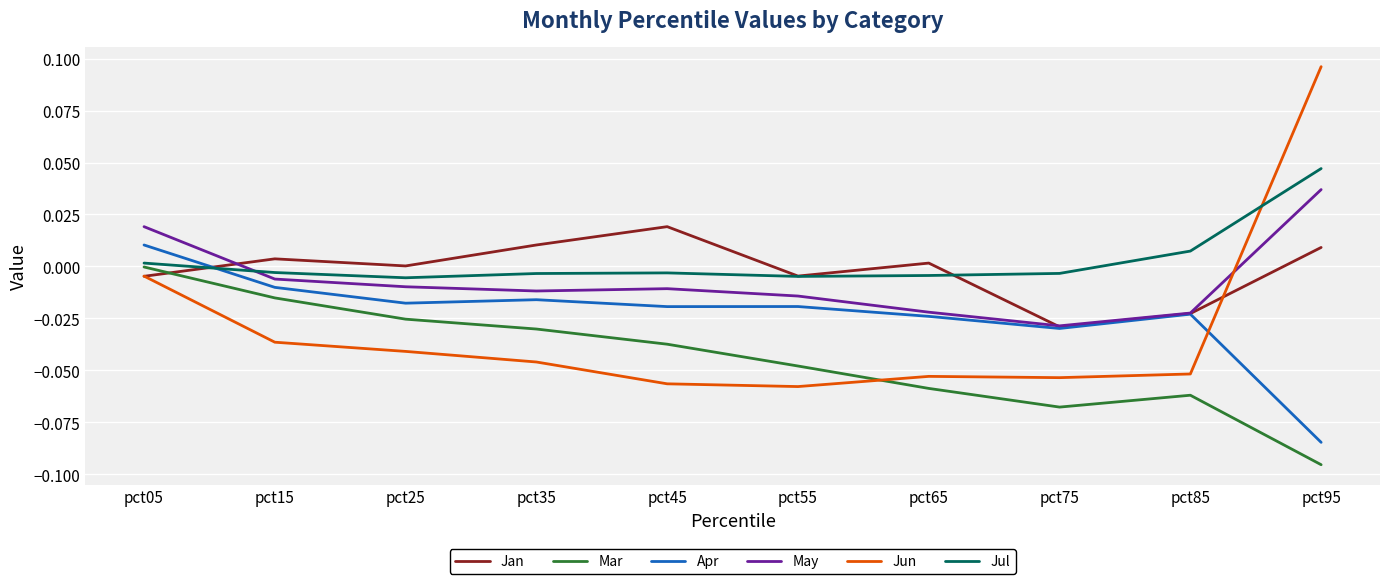

Which series changed the most between pct85 and pct95?

Jun